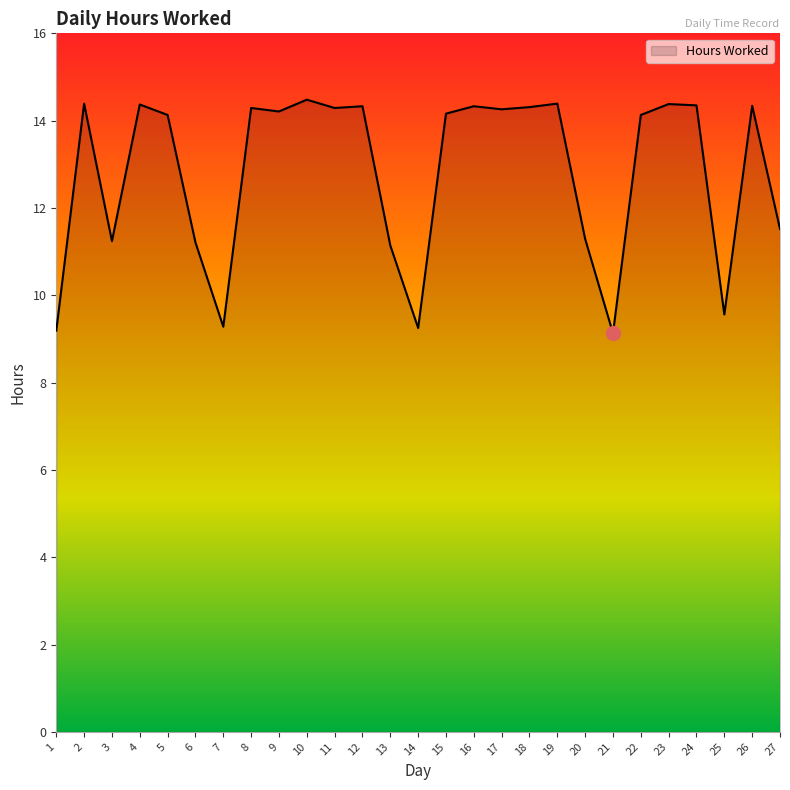

What is the difference between the maximum and second lowest values?

5.3